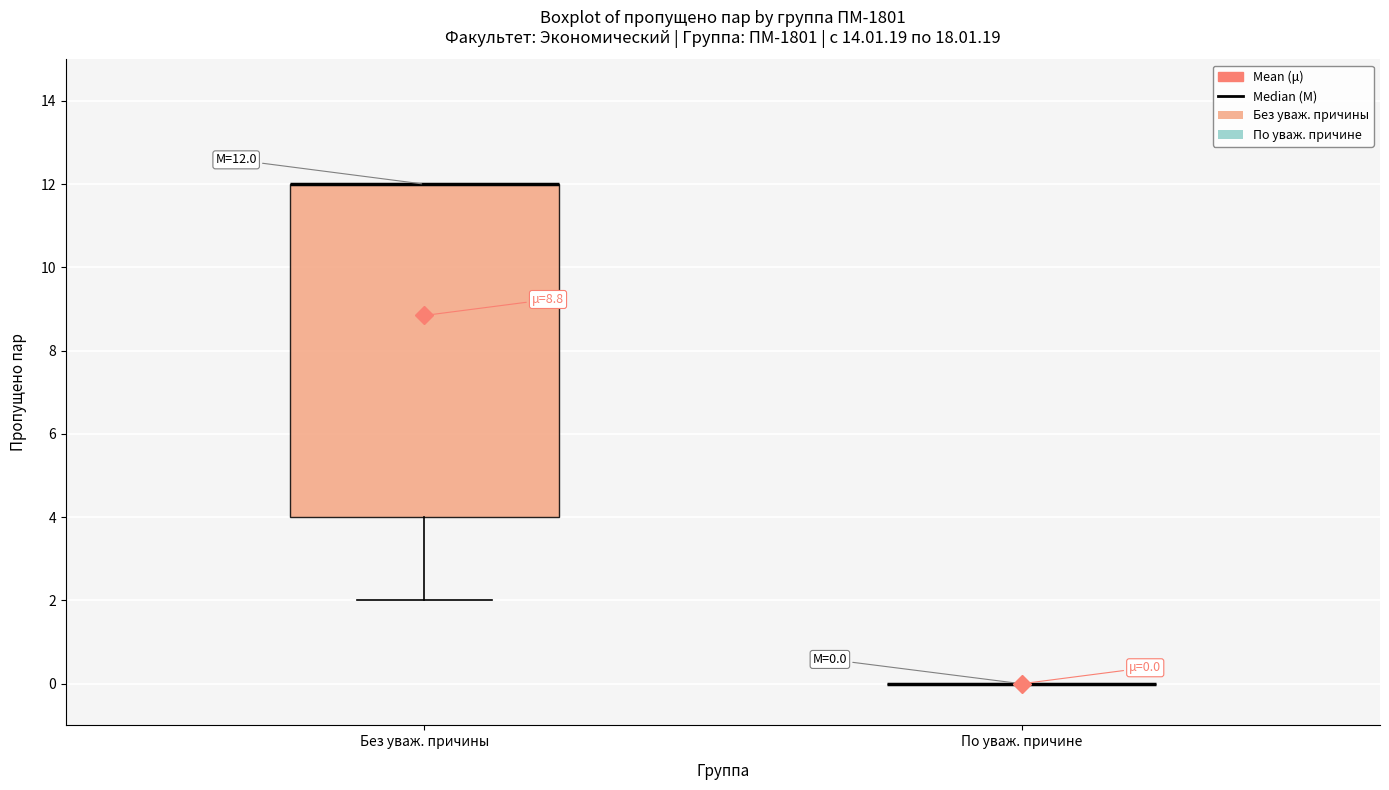

Which box is the tallest, from its lower edge to its upper edge?

Без уваж. причины